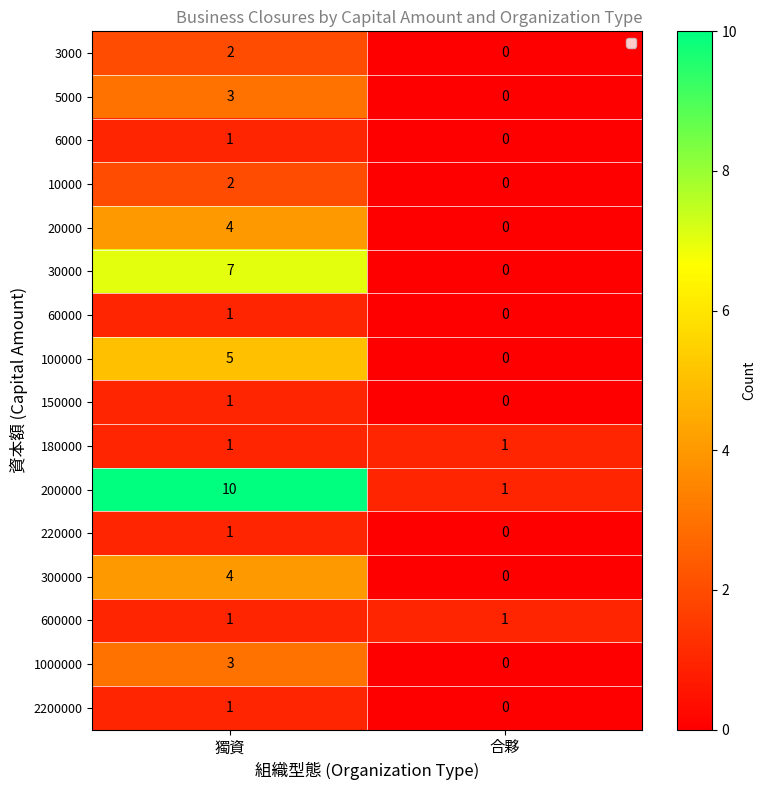

Which series has the widest spread of values?

200000